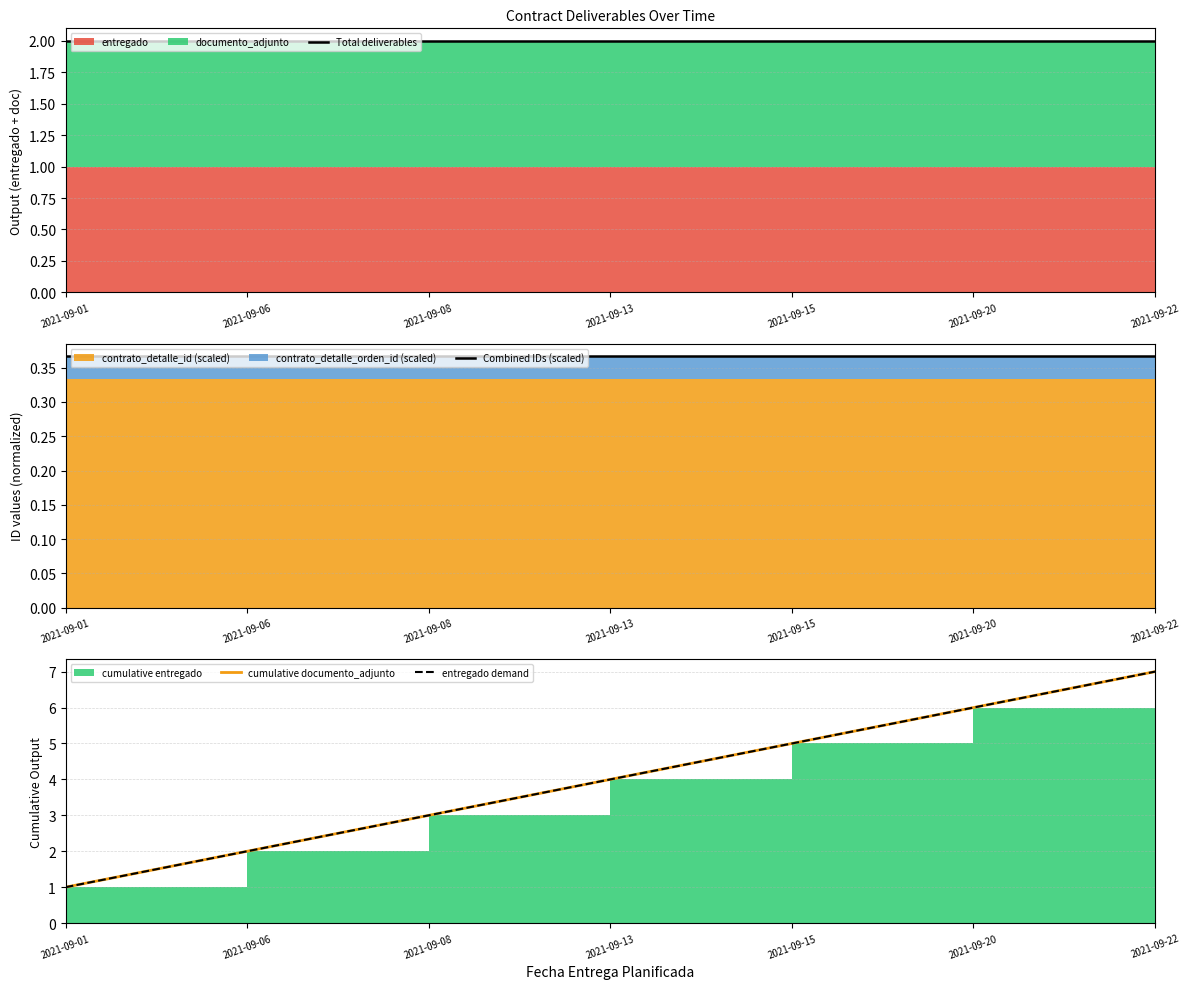

What is the difference between the second highest and second lowest values in the cumulative documento_adjunto series?

4.0